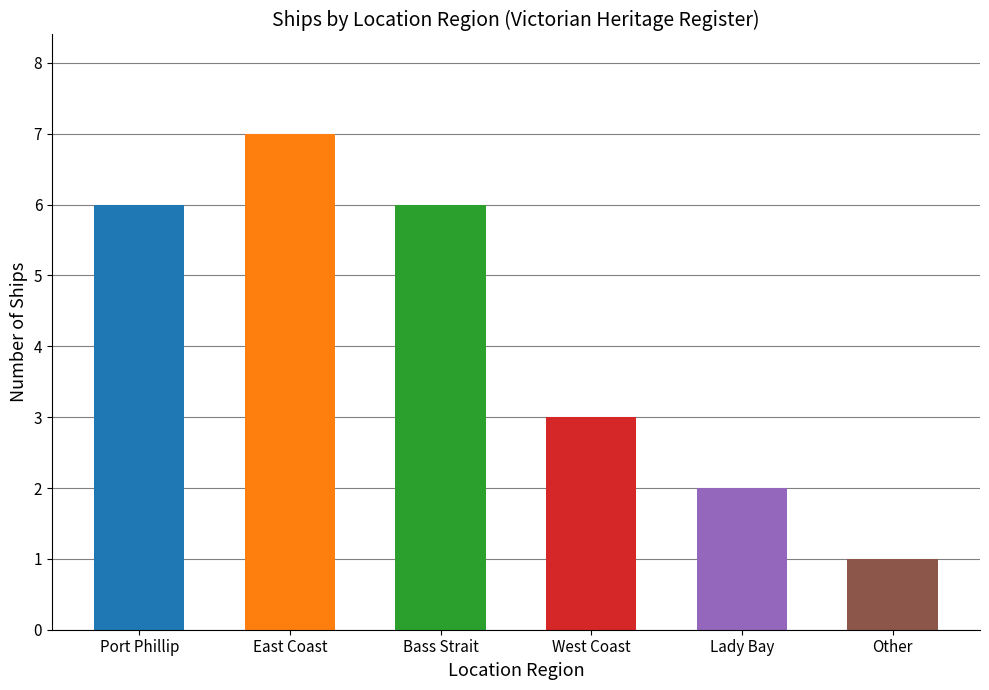

Where is the data nearest to the value 4?

West Coast